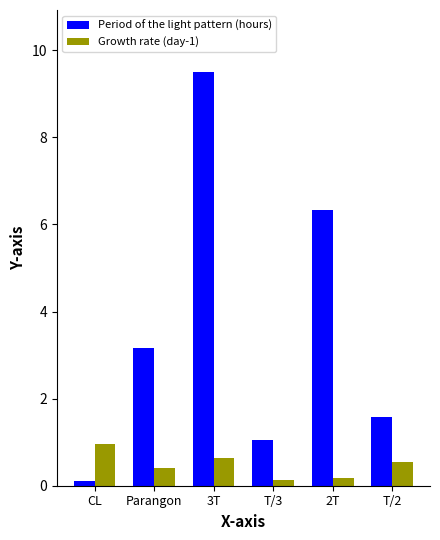

What is the label of the 6th bar from the left?

T/2